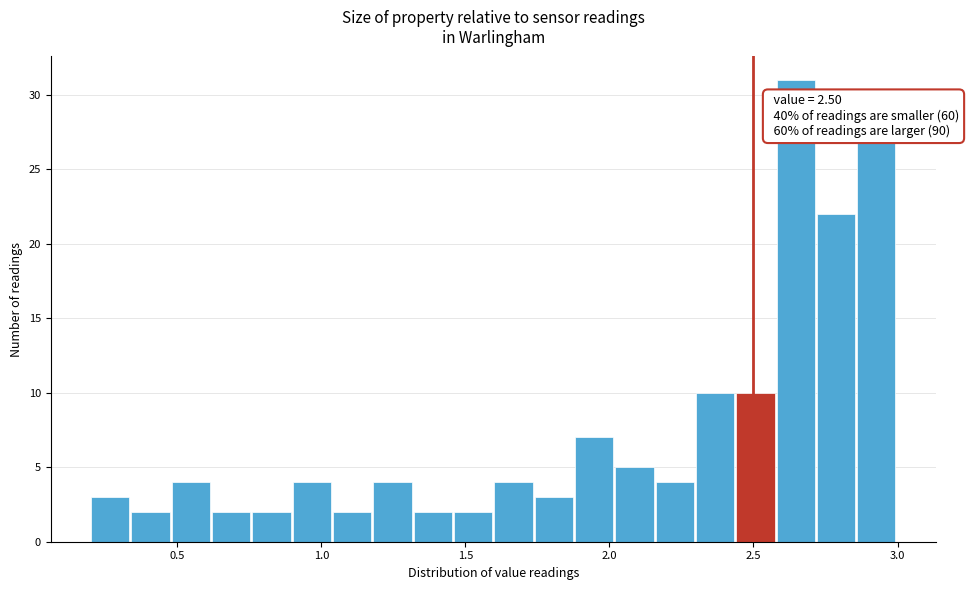

Around what value on the x-axis is the tallest bar? Give the approximate position of its centre, as read against the axis.

2.65